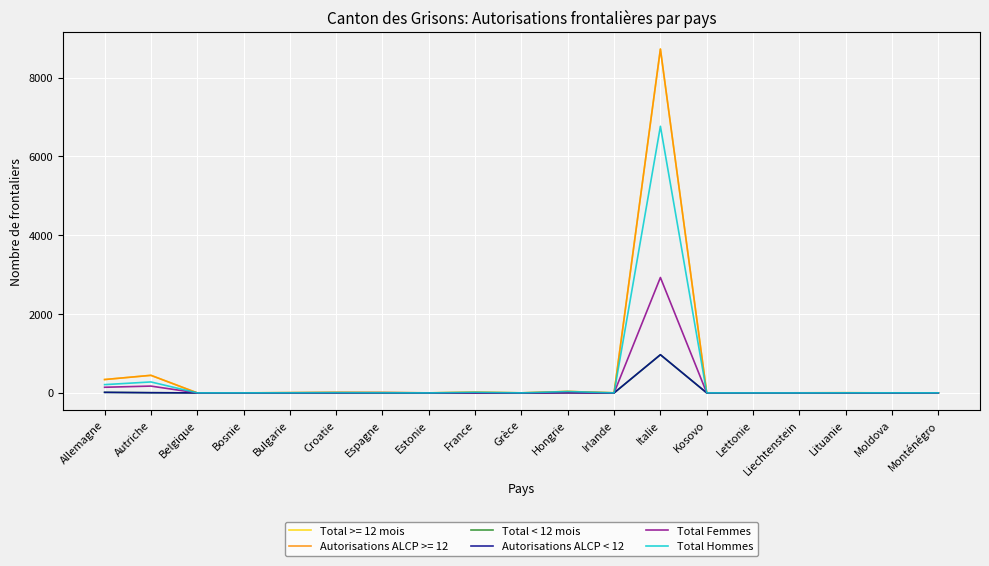

The Autorisations ALCP < 12 series shows 0 at Estonie. True or false?

True